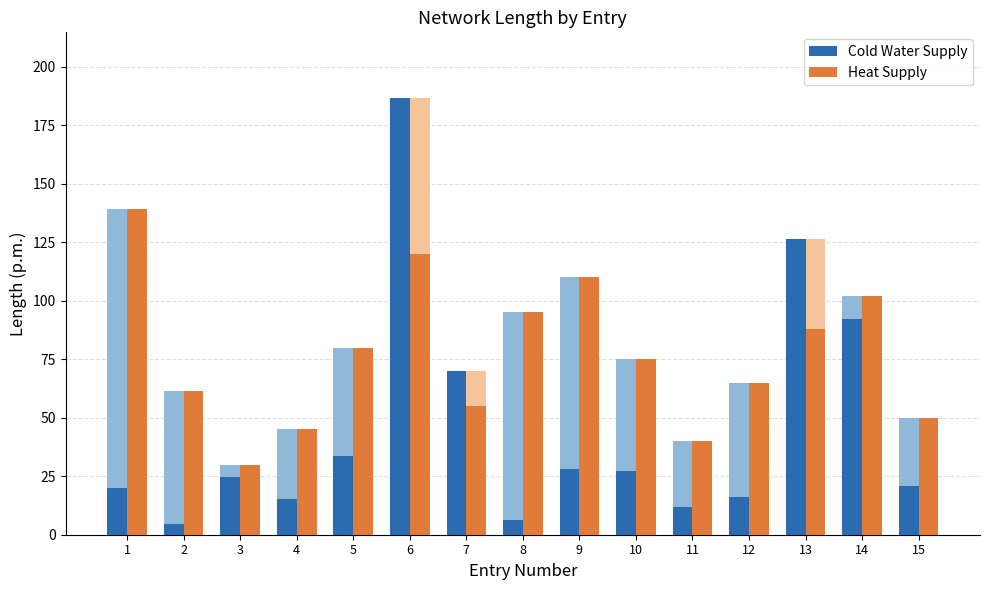

What is the total value across all series at 14?

194.0